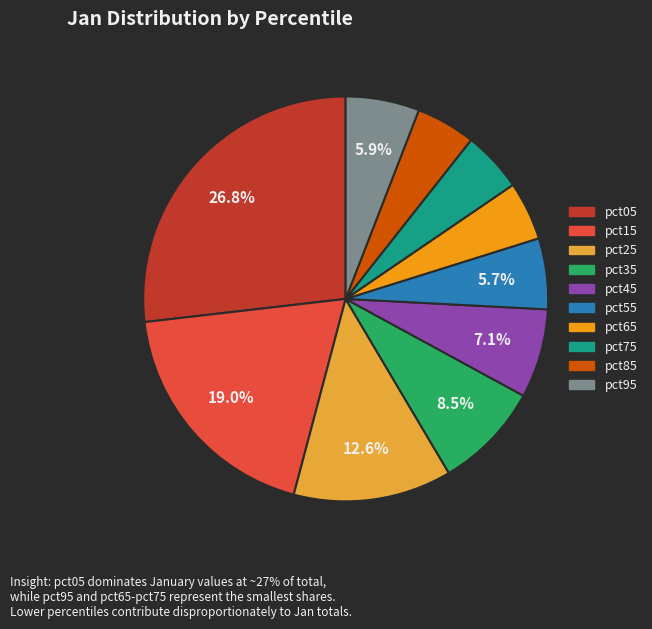

Which slice is the largest?

pct05